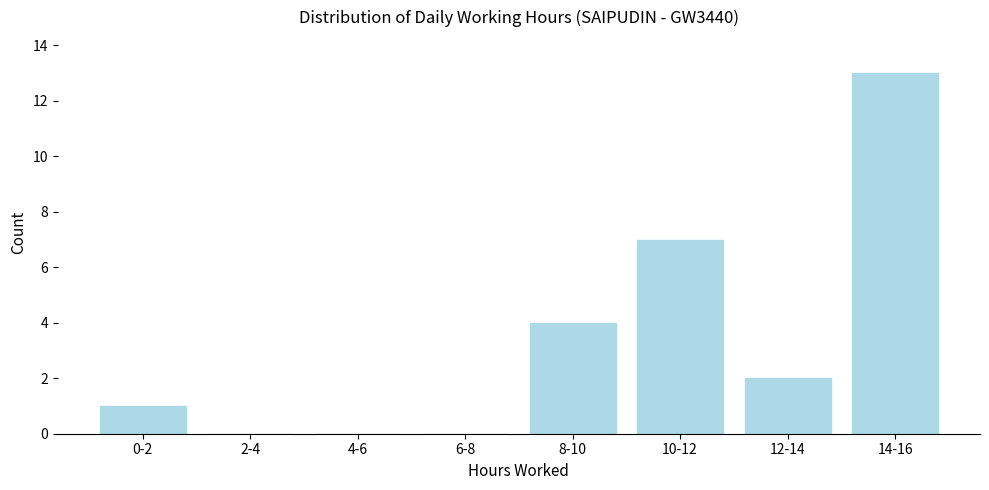

Reading right to left, list all the values displayed in this chart.

14-16=13	12-14=2	10-12=7	8-10=4	6-8=0	4-6=0	2-4=0	0-2=1